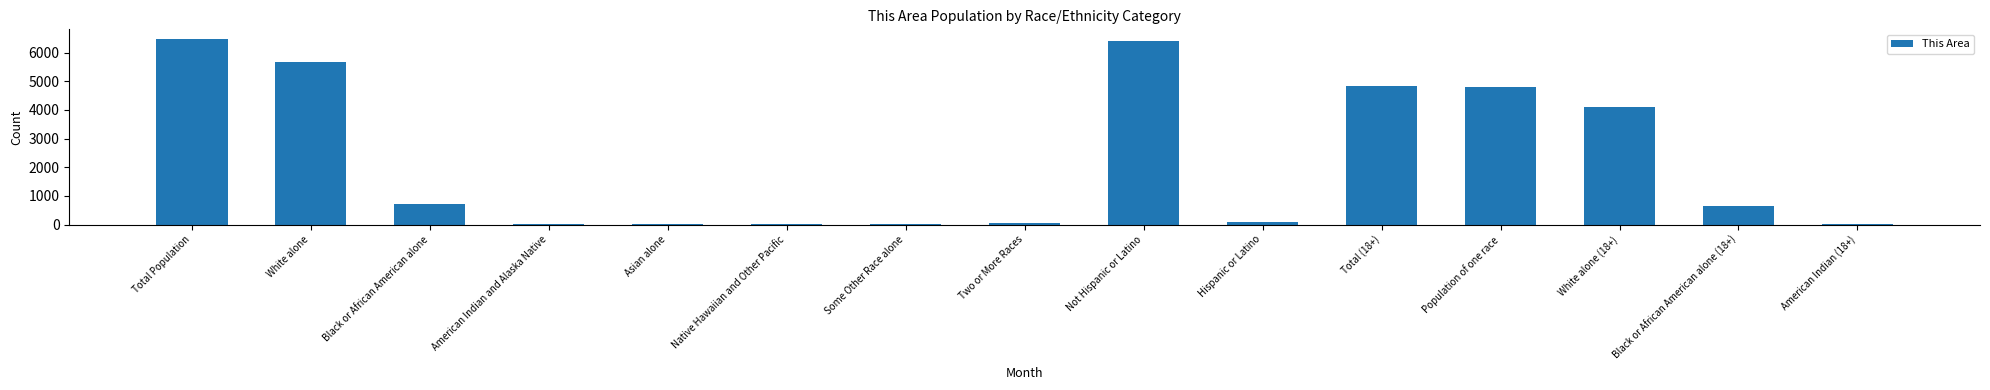

What is the average value?

2257